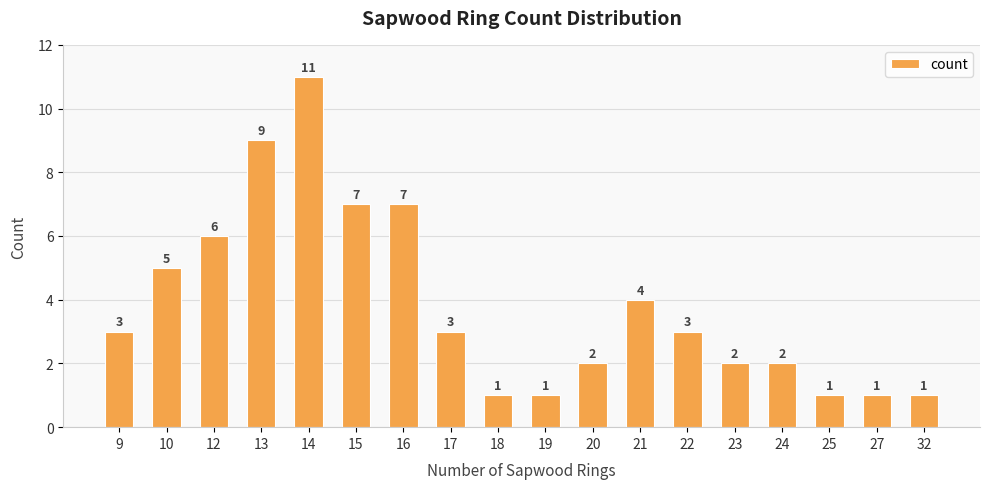

How many values are between 1 and 6?

14